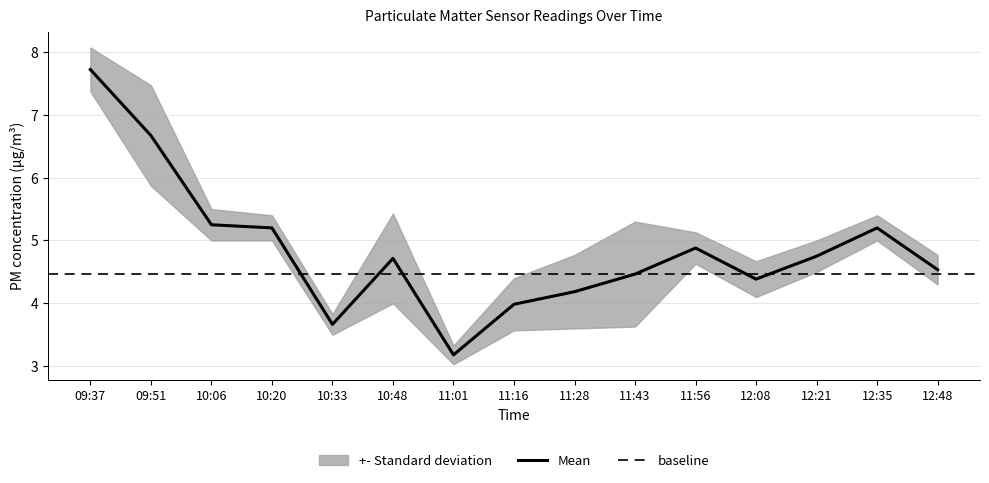

What is the average value?

4.9